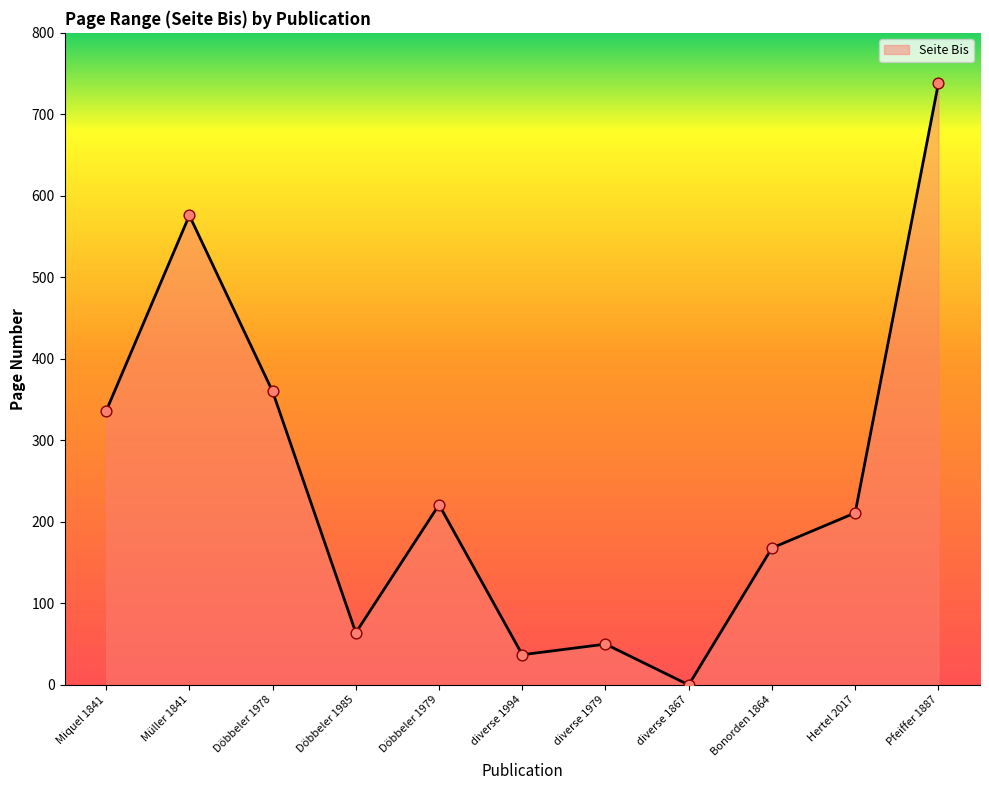

What is the change in value from Miquel 1841 to Döbbeler 1985?

-272